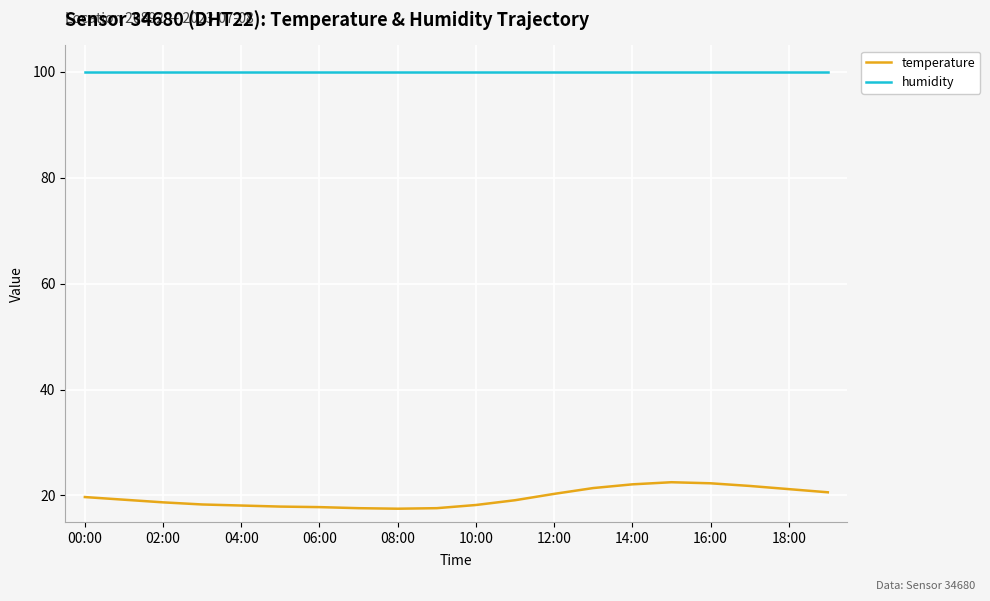

Which series has the largest total across all categories?

humidity